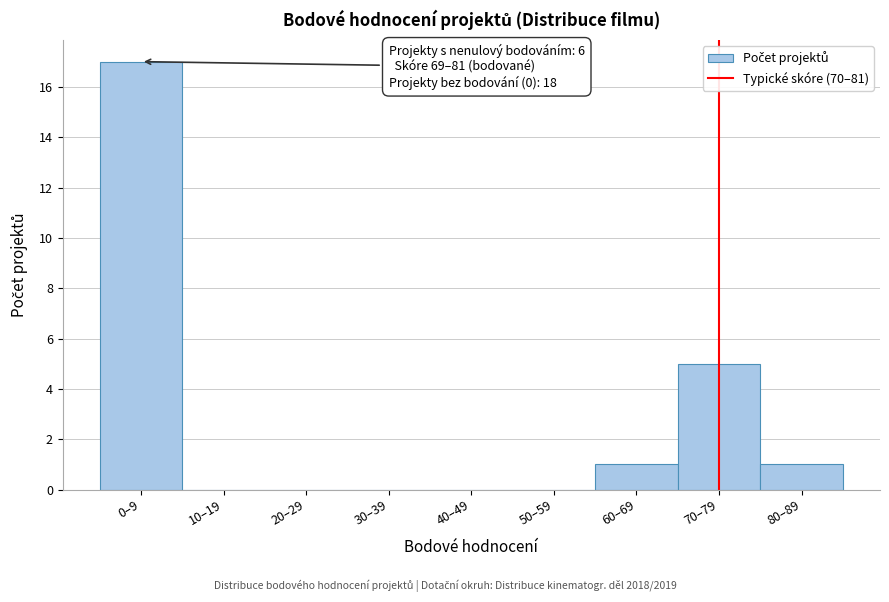

Reading left to right, list all the values displayed in this chart.

0–9=17	10–19=0	20–29=0	30–39=0	40–49=0	50–59=0	60–69=1	70–79=5	80–89=1